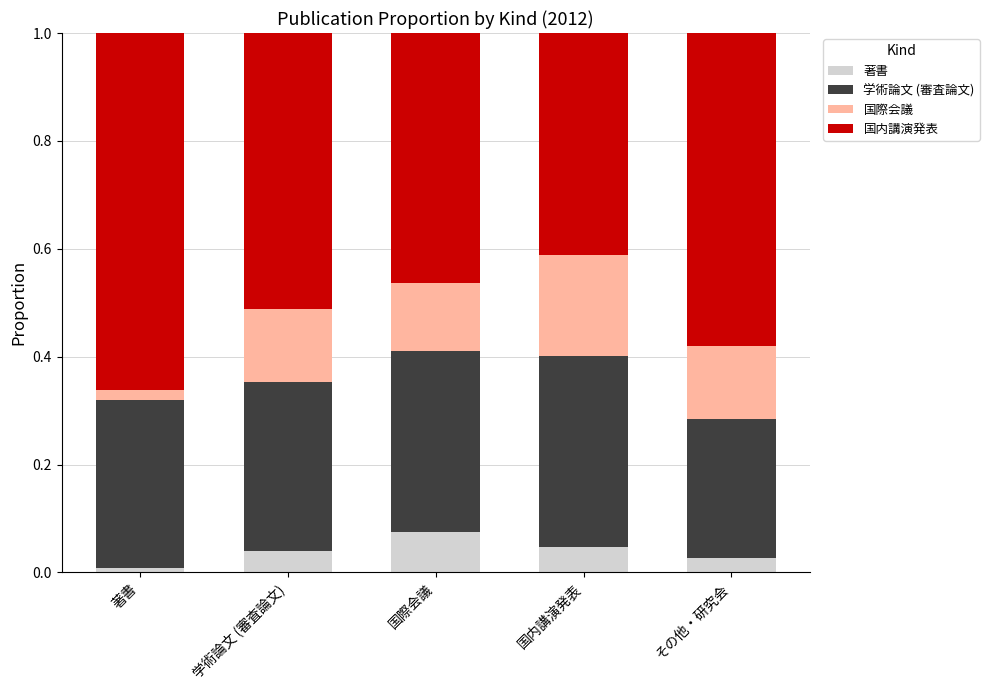

What is the total value across all series at 国内講演発表?

1.0